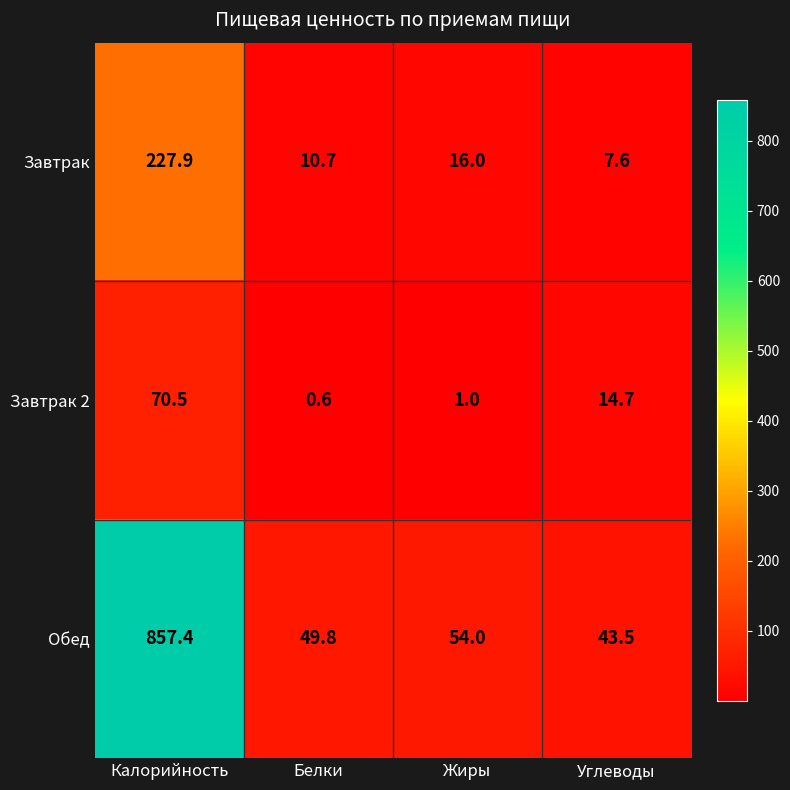

What is the sum of the Завтрак 2 values at Белки and Углеводы?

15.3